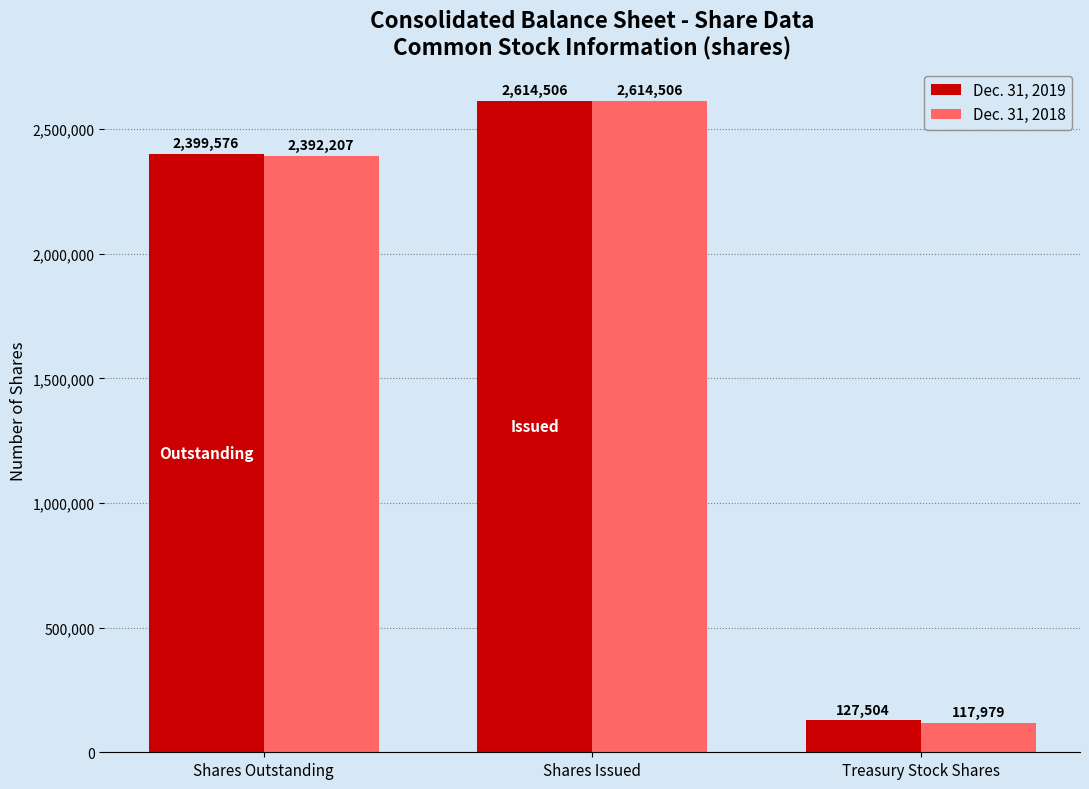

What position from the right is Shares Outstanding?

3